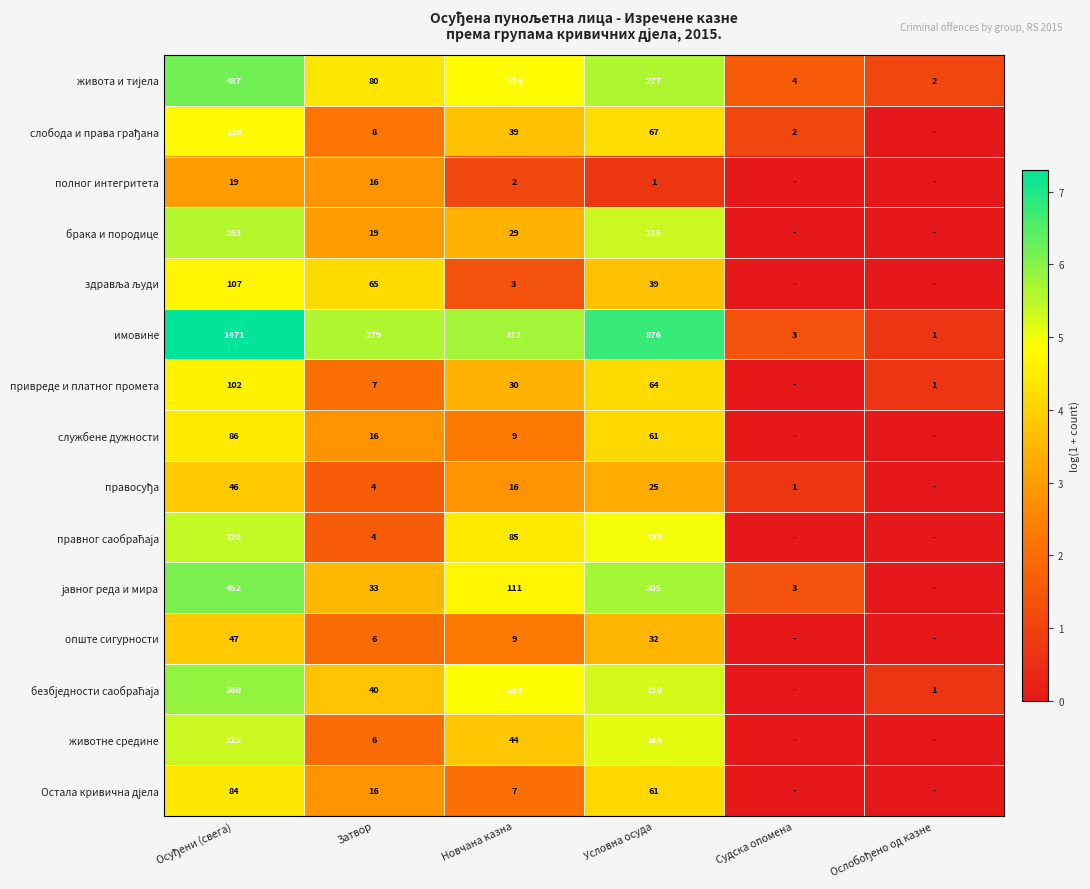

How many categories are shown in the chart?

6